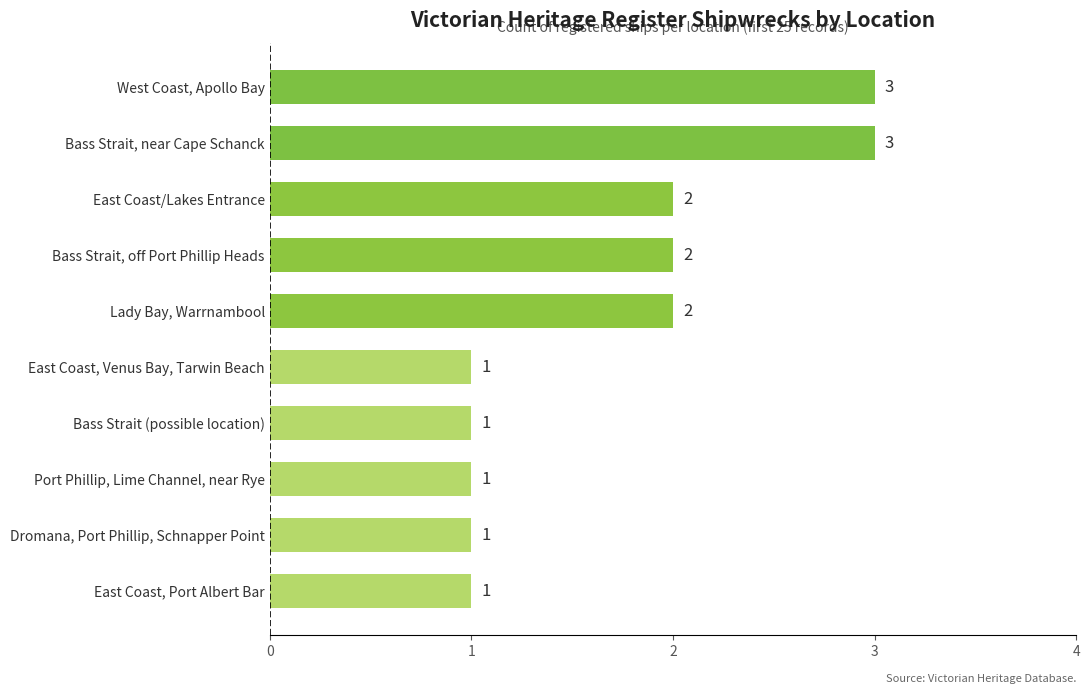

What is the greatest value displayed?

3